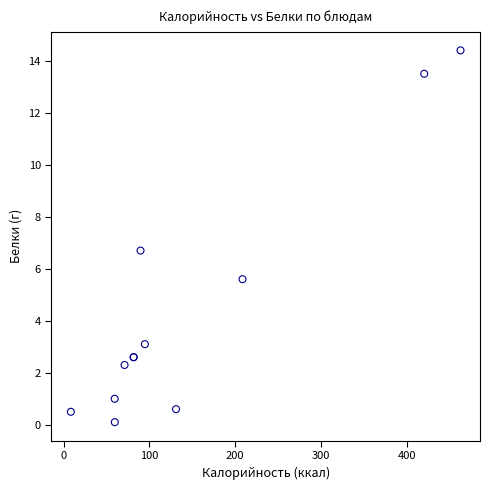

What Y value in the scatter plot is closest to 7?

6.7